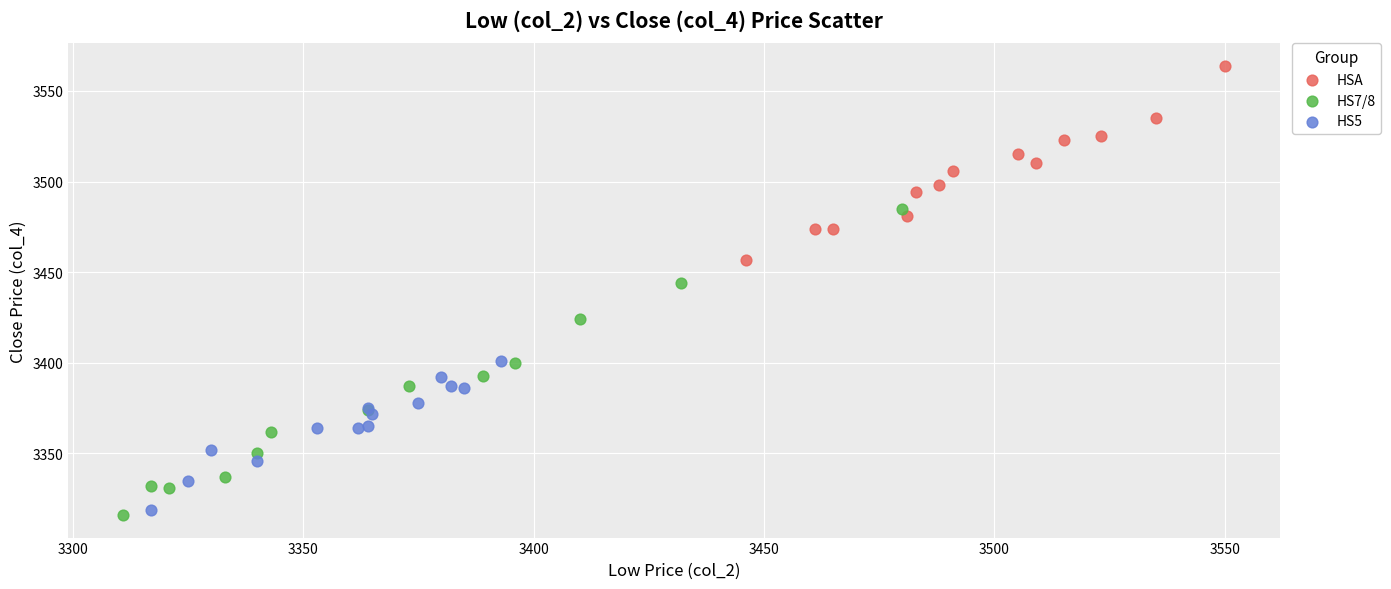

What are all the series names shown in the legend?

HSA, HS7/8, HS5